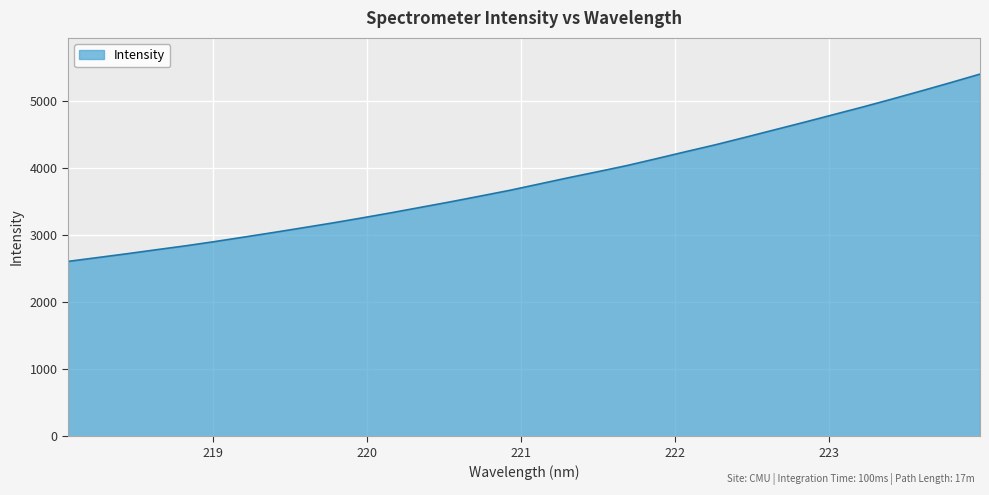

What is the maximum value shown in the chart?

5407.4